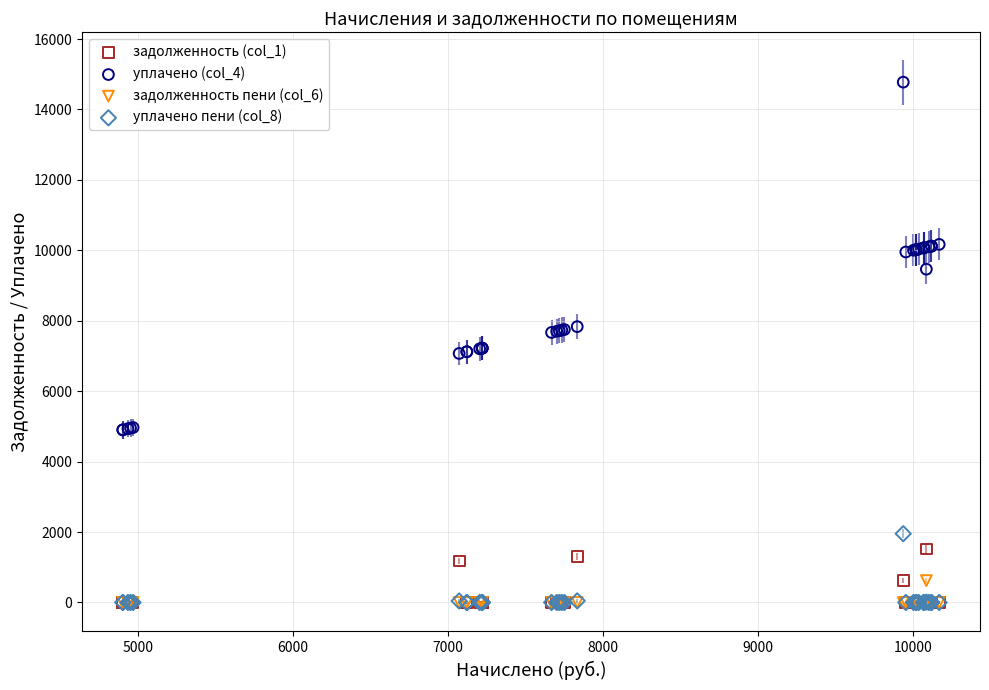

What are all the series names shown in the legend?

задолженность (col_1), уплачено (col_4), задолженность пени (col_6), уплачено пени (col_8)